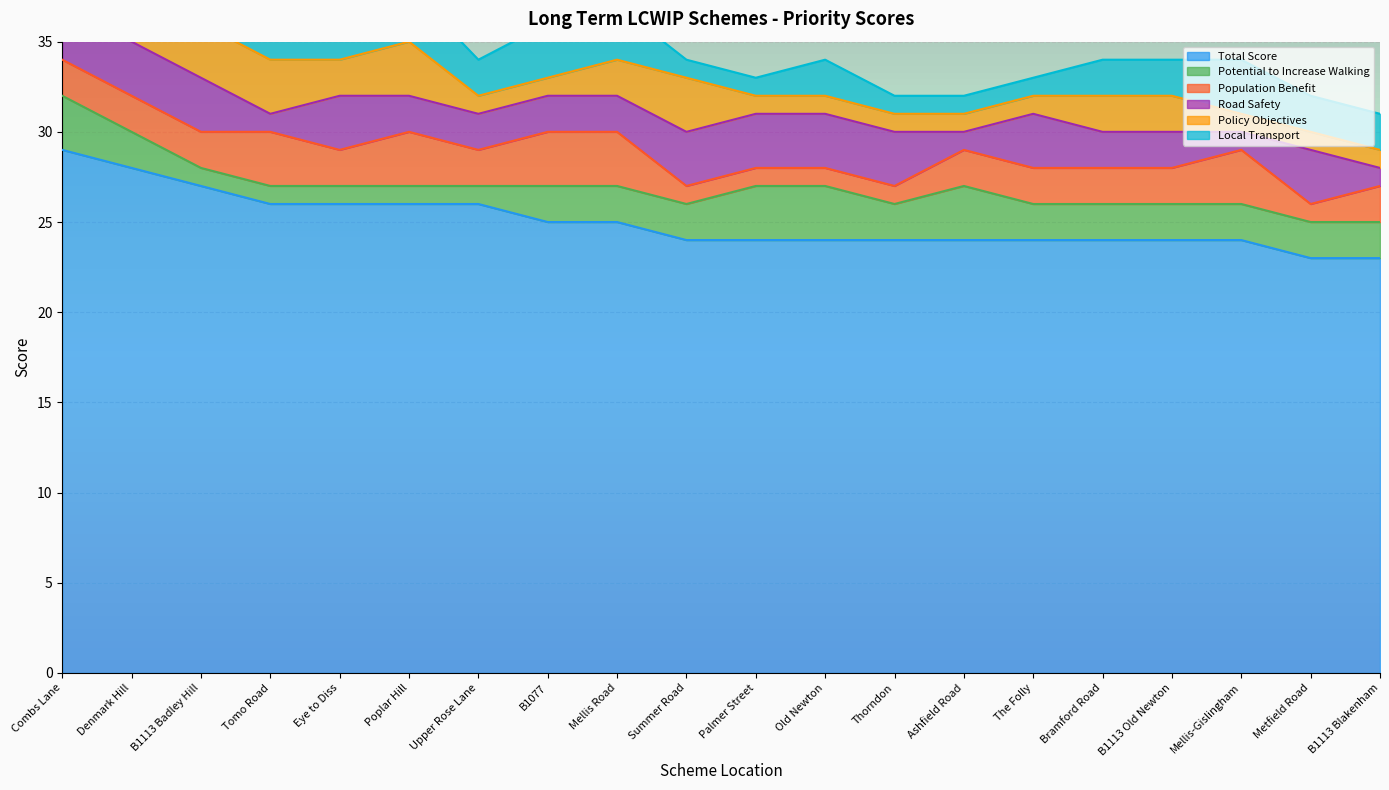

What is the sum of all Total Score values?

500